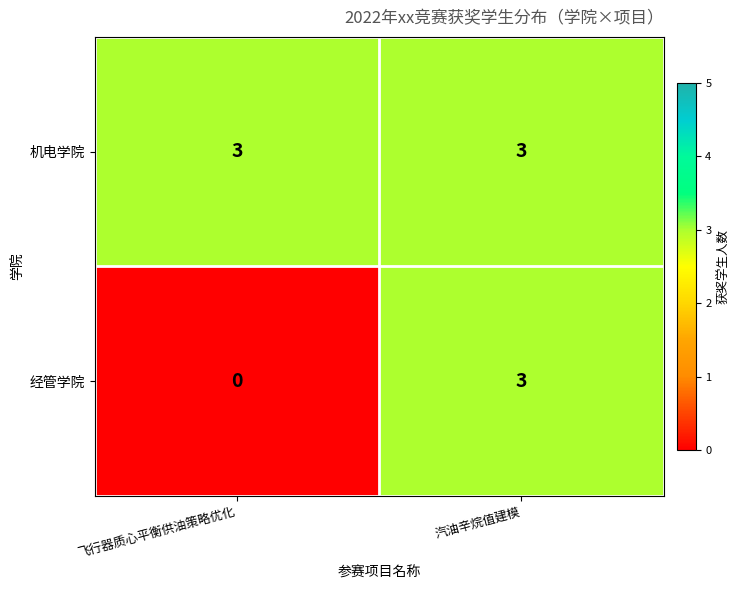

The value of 经管学院 at 汽油辛烷值建模 is 3. True or false?

True